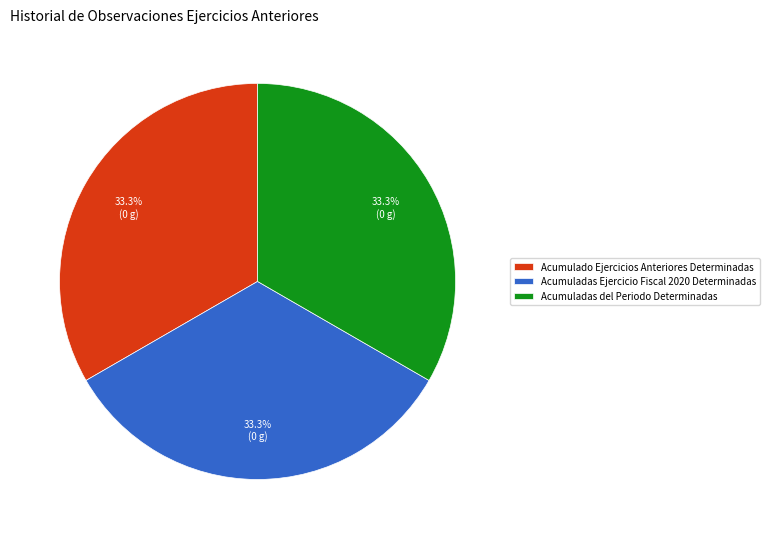

Does any single category account for the majority?

No